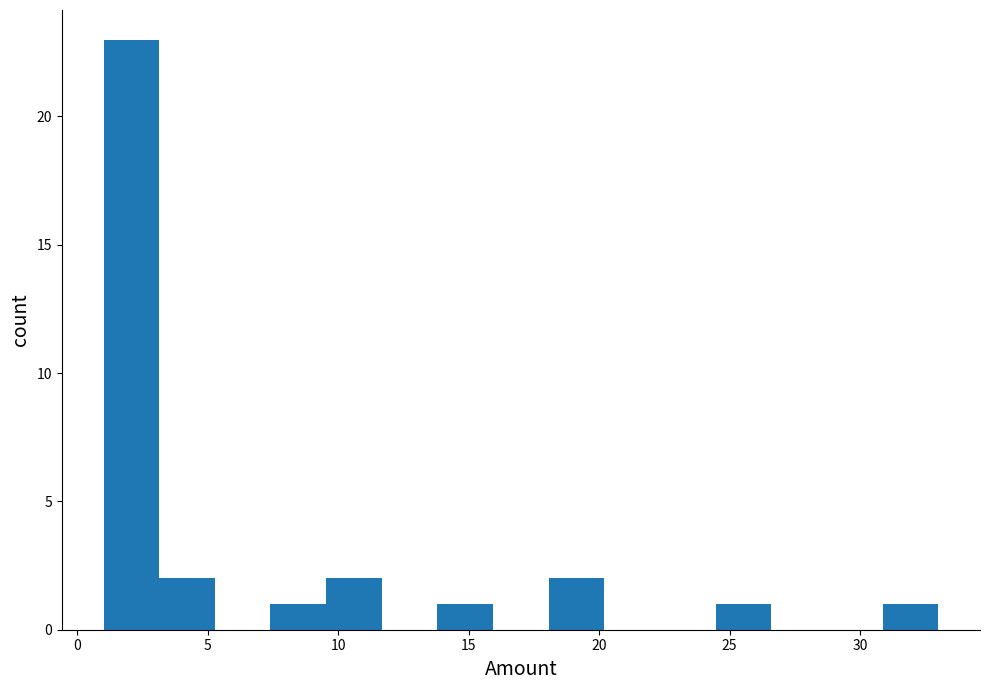

Over which range of the x-axis is the bar tallest?

1.0 to 3.0